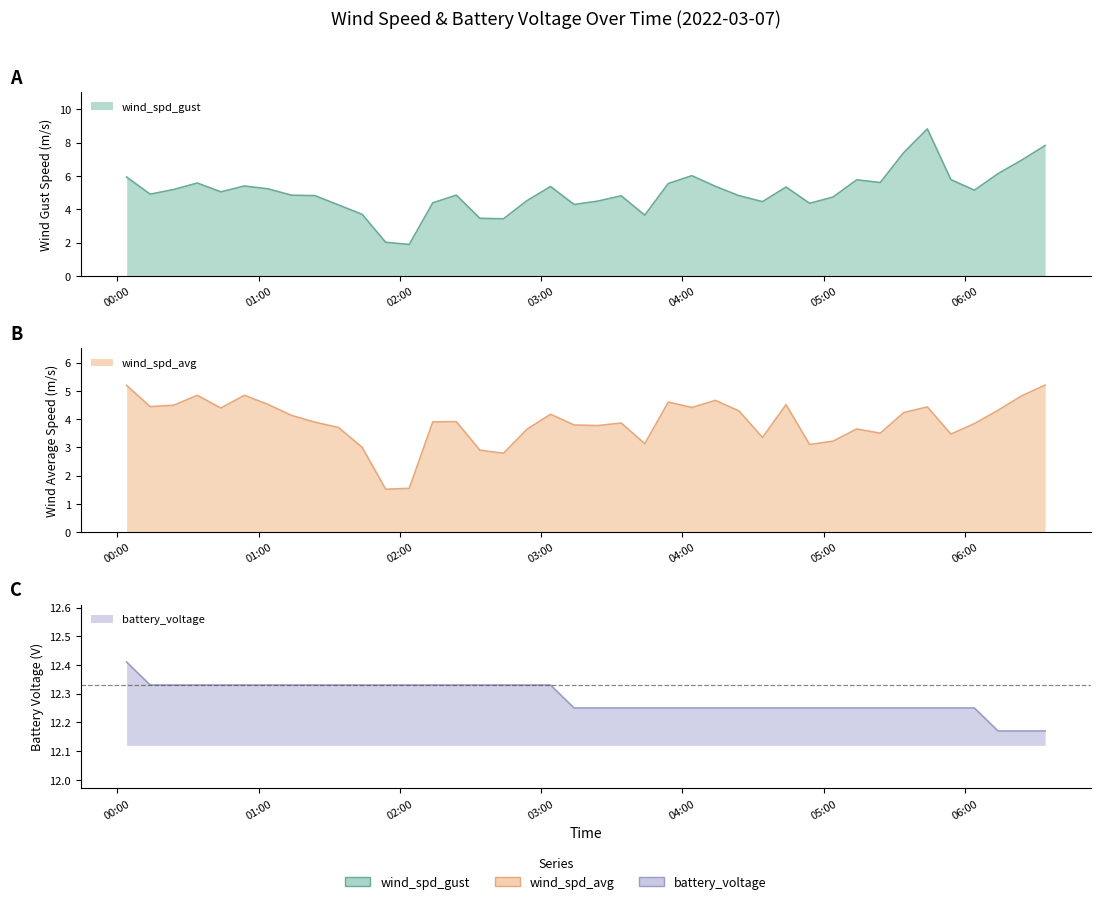

What is the minimum value shown in the chart?

1.5